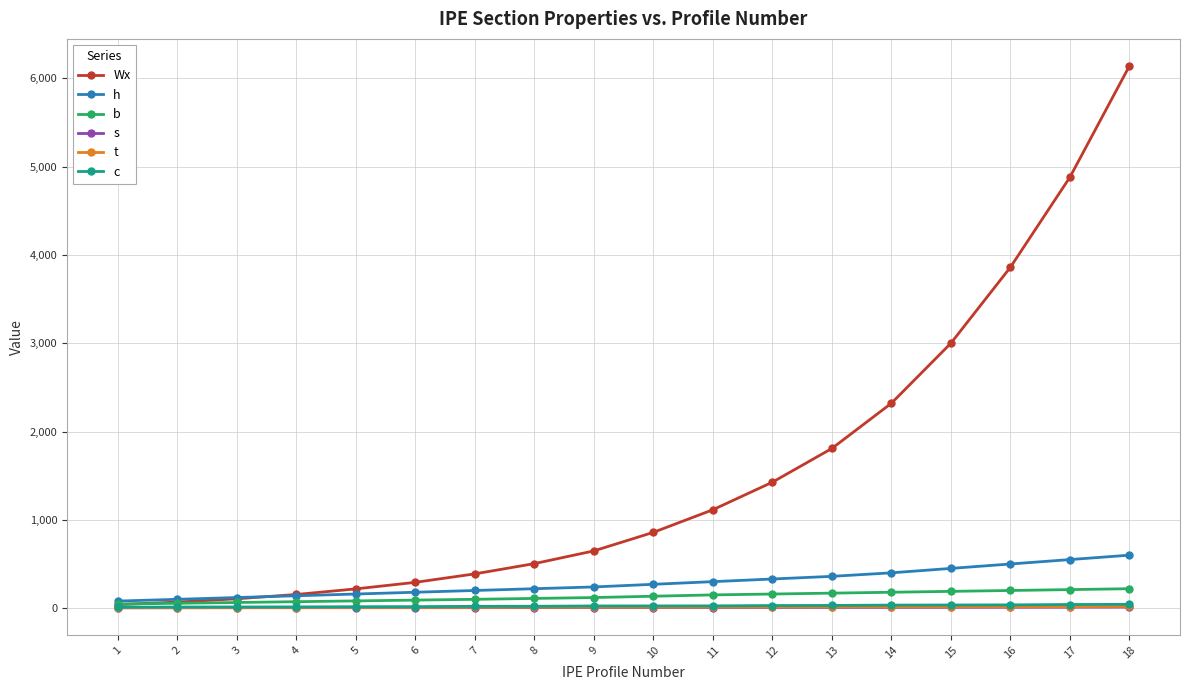

What is the greatest value displayed?

6140.0